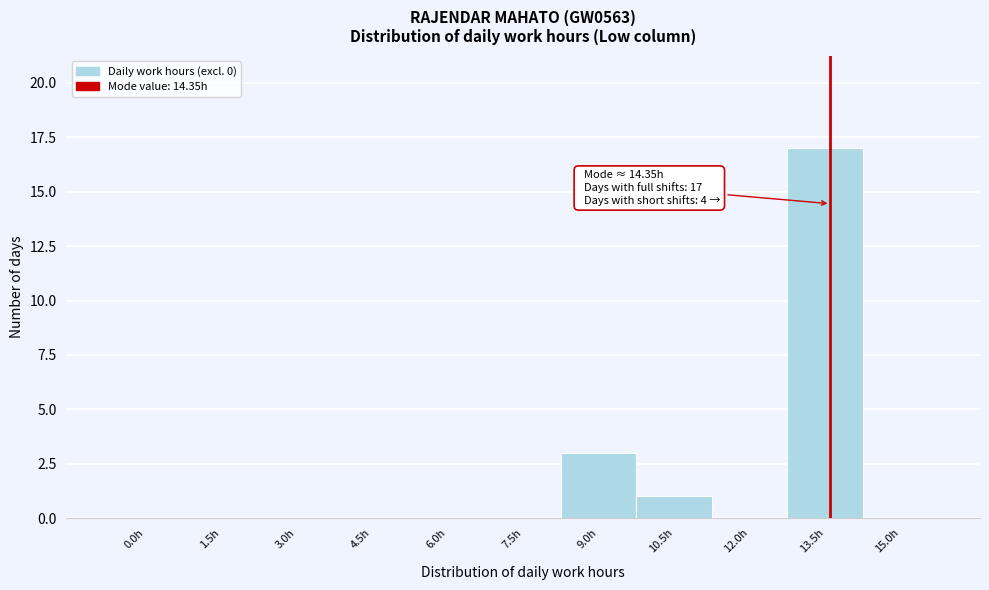

Reading right to left, transcribe all the data shown in this chart.

15.0h=0	13.5h=17	12.0h=0	10.5h=1	9.0h=3	7.5h=0	6.0h=0	4.5h=0	3.0h=0	1.5h=0	0.0h=0